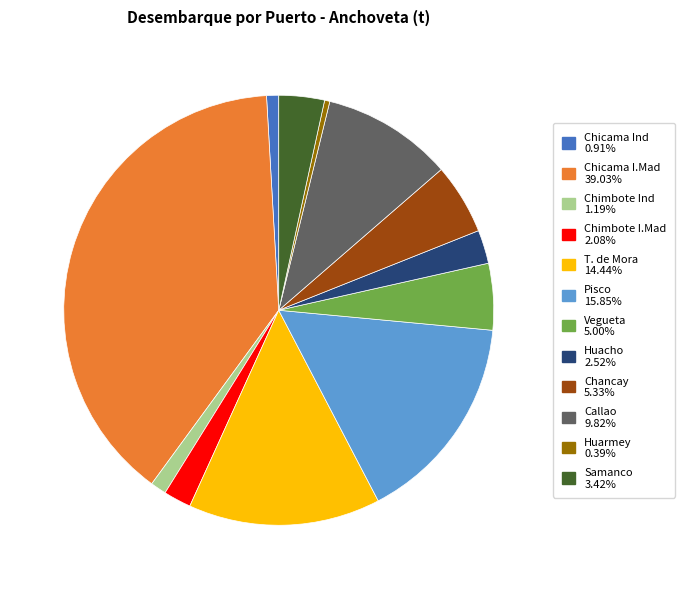

Combined, do T. de Mora and Chicama Ind account for over 50%?

No